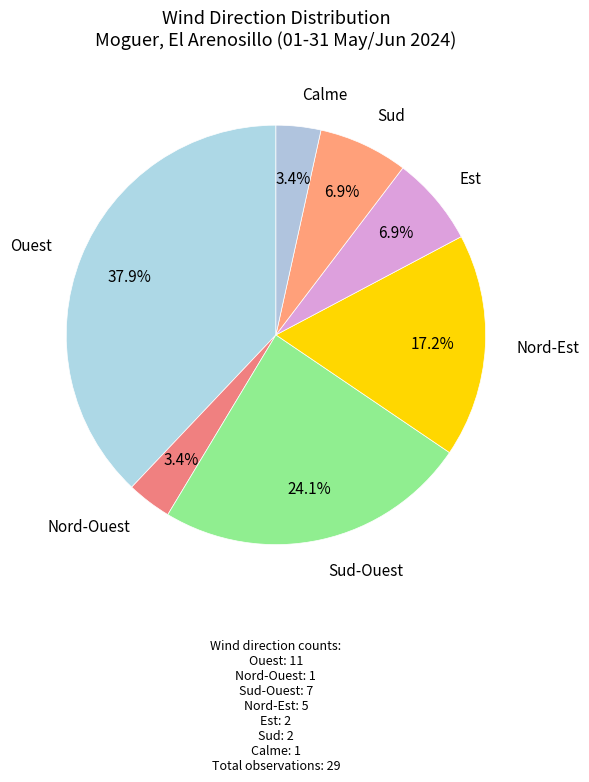

Count the number of slices in the pie.

7